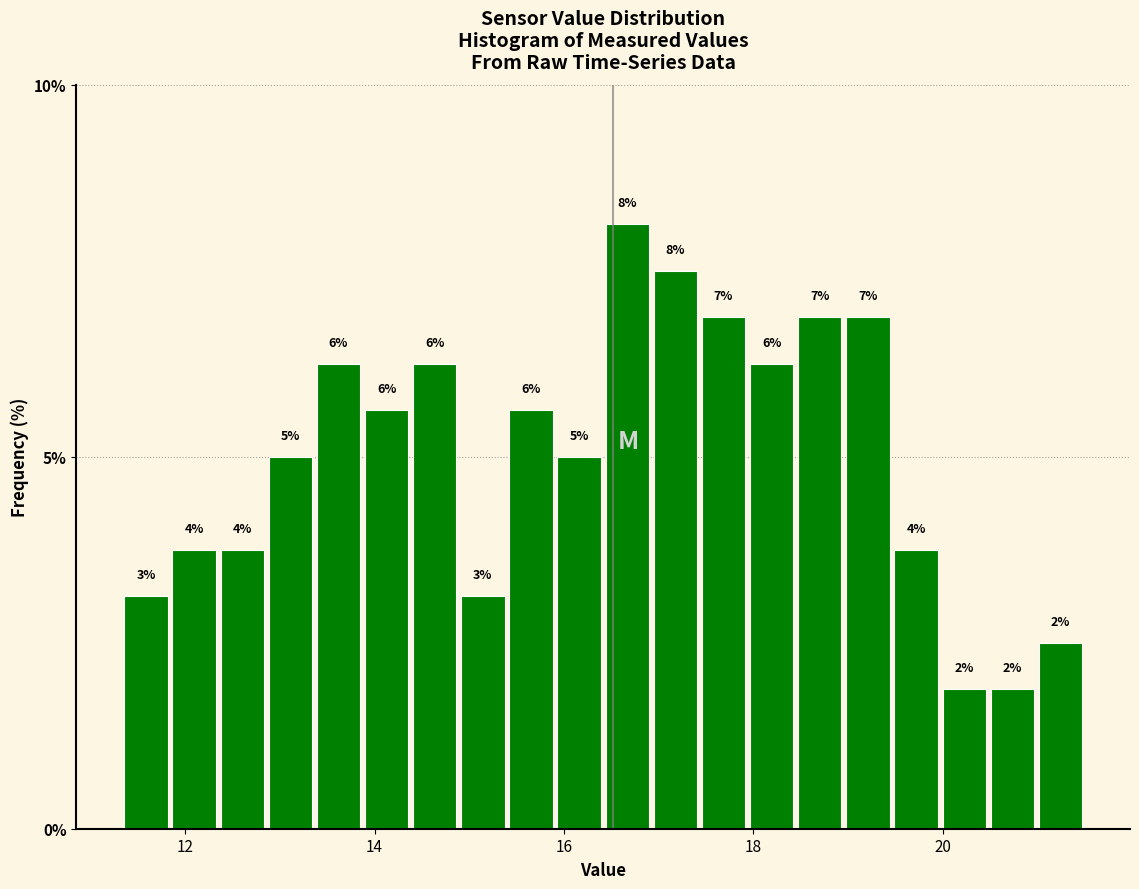

Around what value on the x-axis is the tallest bar? Give the approximate position of its centre, as read against the axis.

16.6